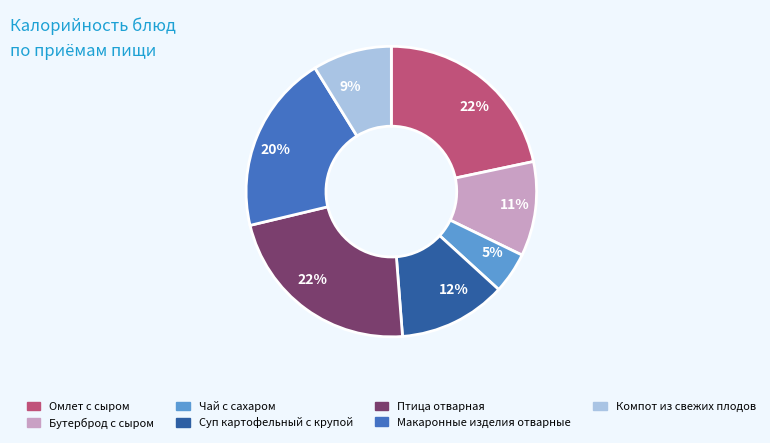

Is there a majority slice in this chart?

No